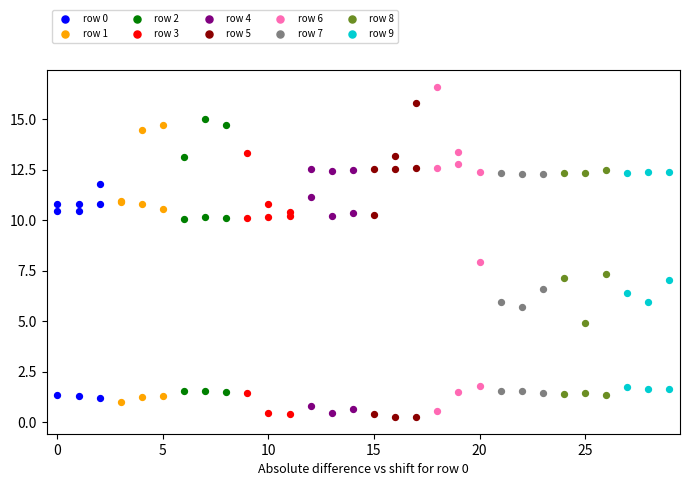

Which series contains the highest Y value?

row 6